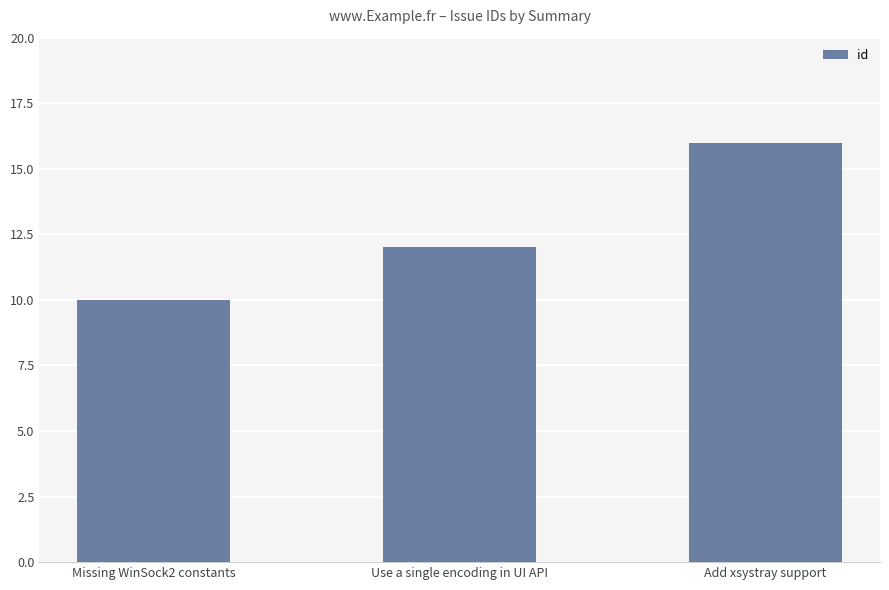

How many categories are shown in the chart?

3